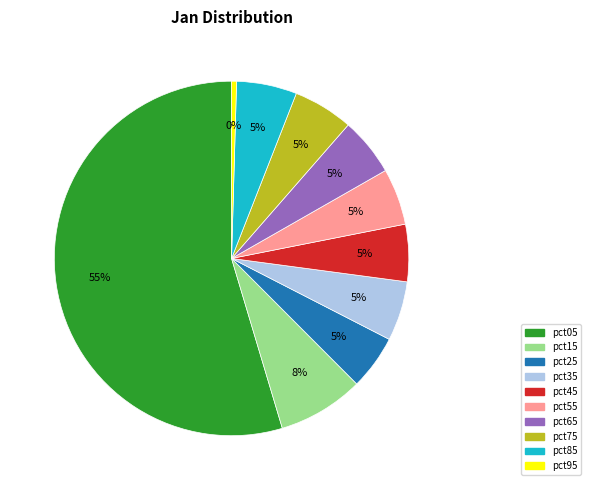

Do pct85 and pct35 together represent more than half of the pie?

No